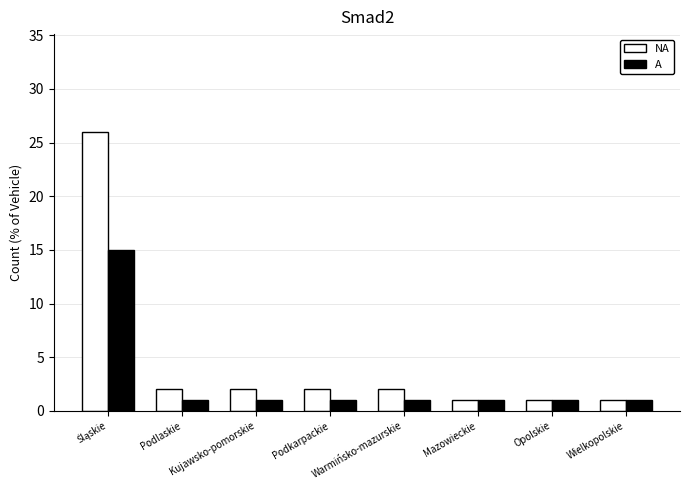

What is the sum of all NA values?

37